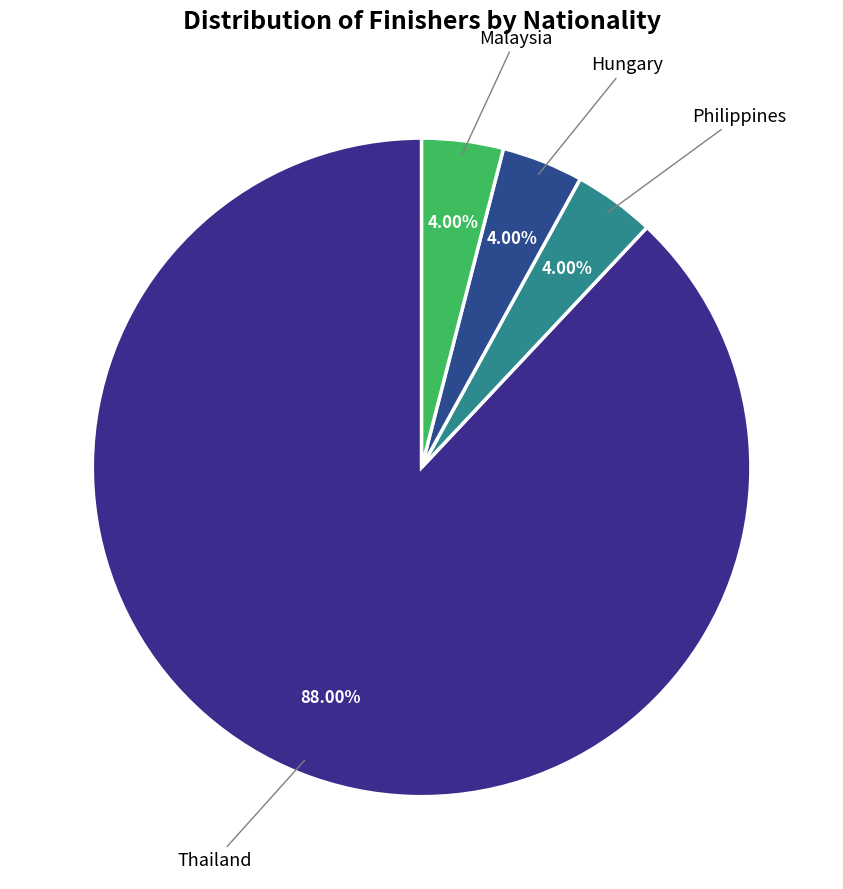

To the nearest percent, what is the difference between the largest and smallest slice percentages?

84%